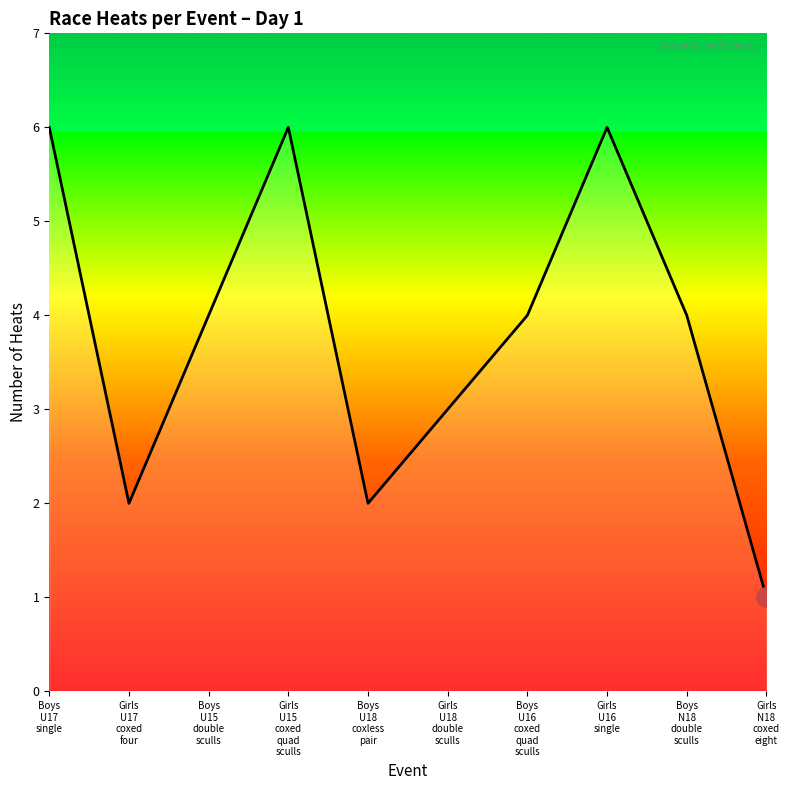

True or false: the data has more than 2 interior local peaks.

False